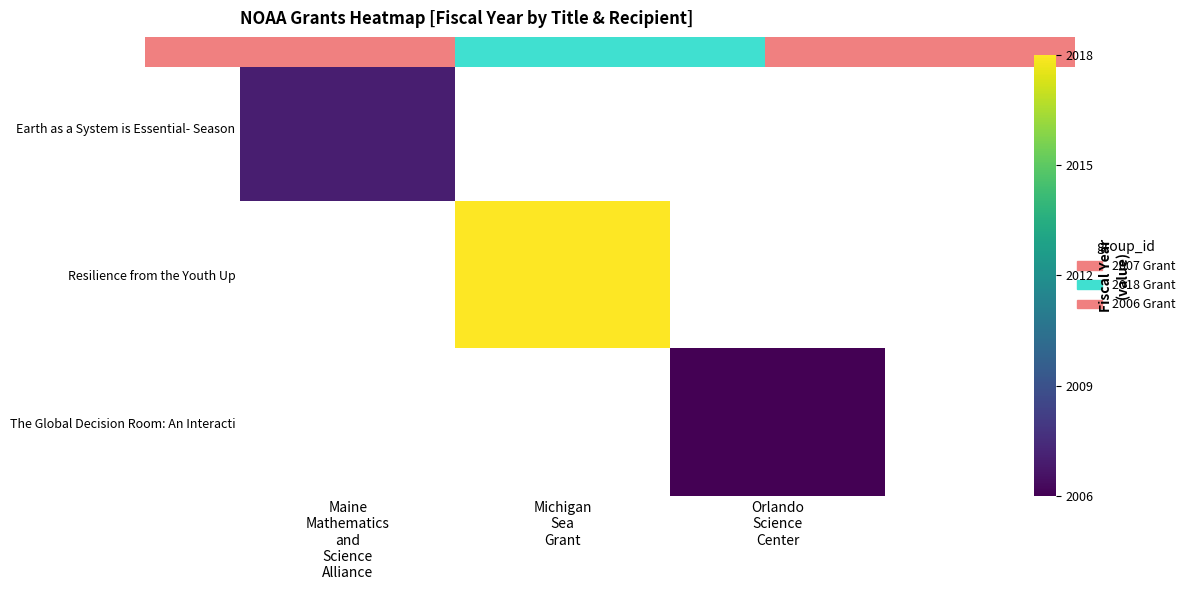

At how many categories does at least one series exceed 2014?

1